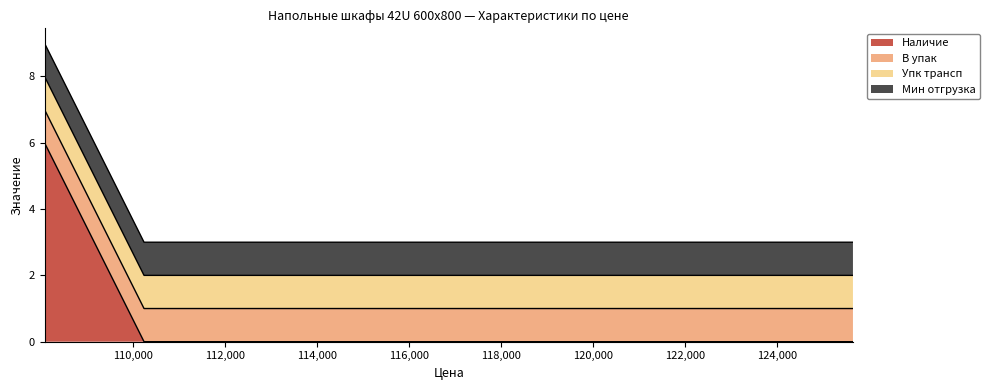

Reading left to right, transcribe all the data shown in this chart.

Наличие: 108080=6	110242=0	125645=0
В упак: 108080=1	110242=1	125645=1
Упк трансп: 108080=1	110242=1	125645=1
Мин отгрузка: 108080=1	110242=1	125645=1